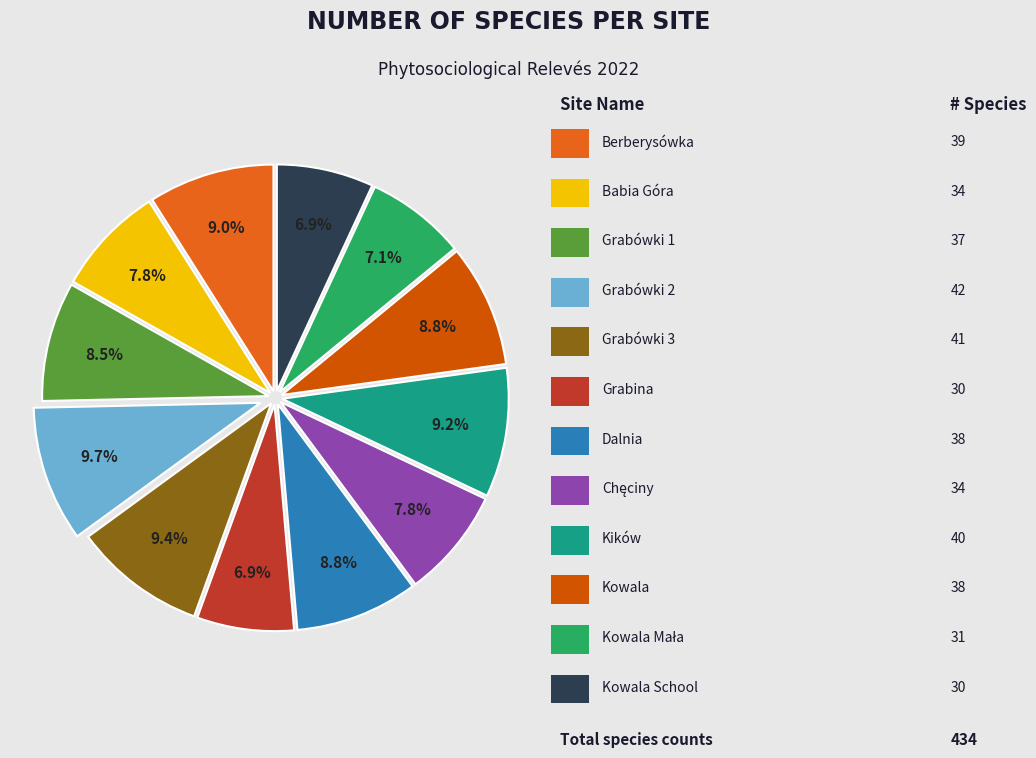

How many segments does this pie chart have?

12